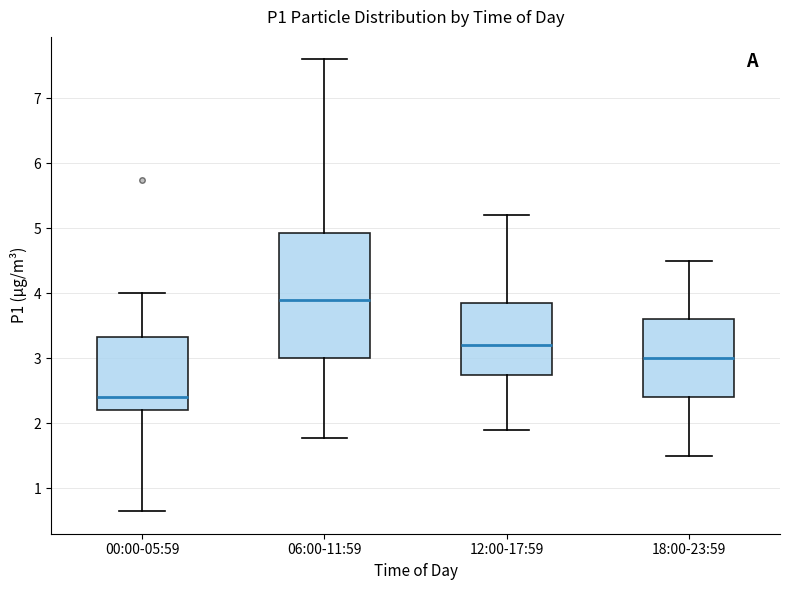

Which box is the tallest, from its lower edge to its upper edge?

06:00-11:59